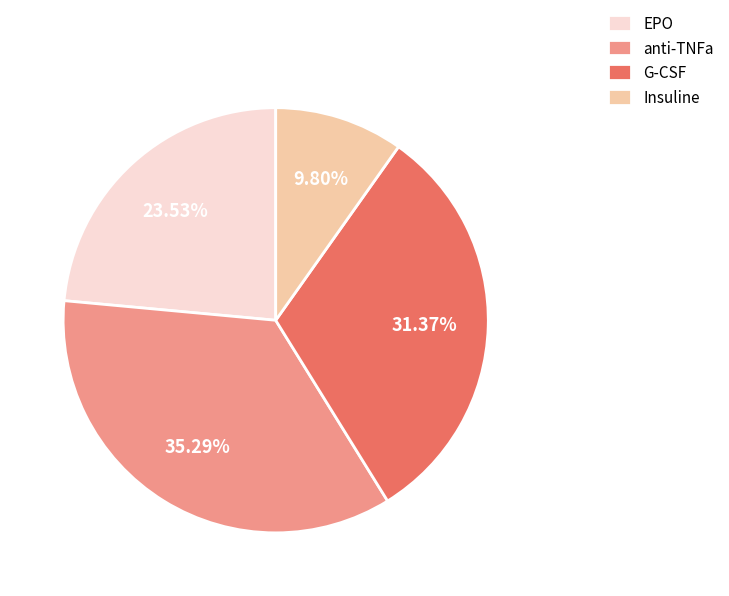

What is the smallest slice in the pie chart?

Insuline